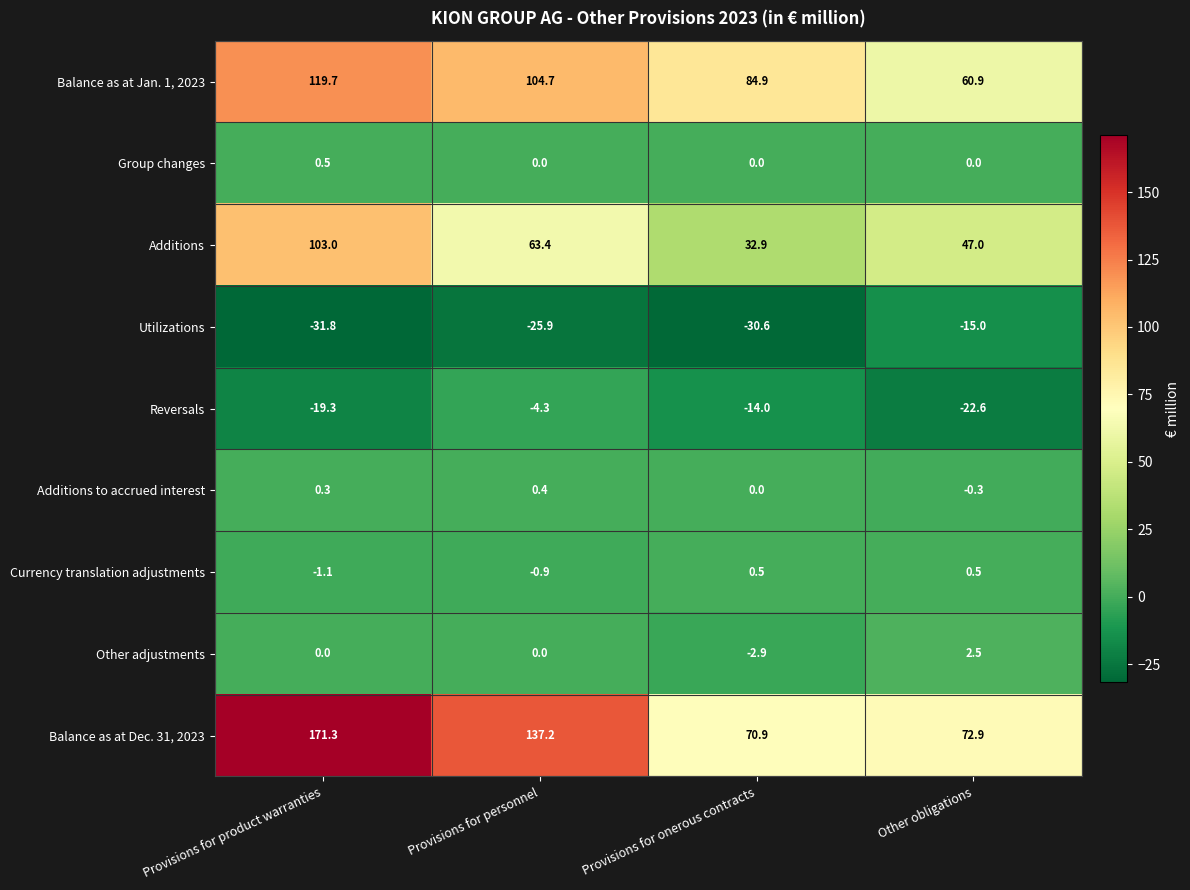

True or false: Additions has a value of 17.6 at Provisions for onerous contracts.

False